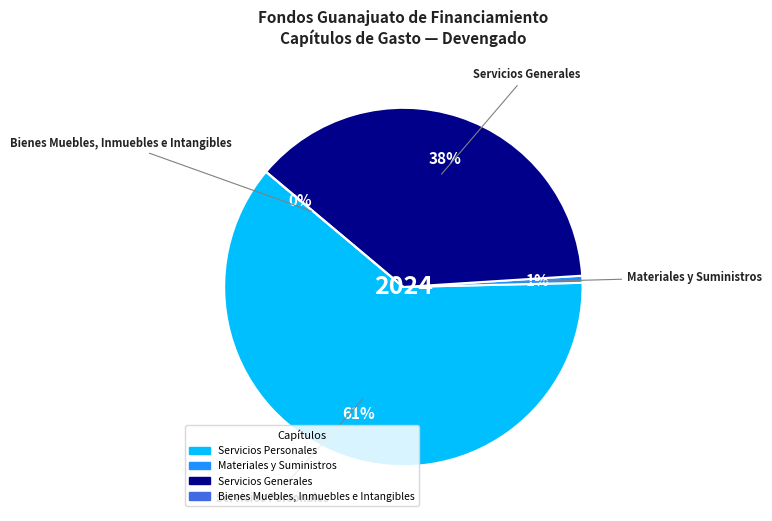

The Materiales y Suministros slice represents 15% of the pie. True or false?

False